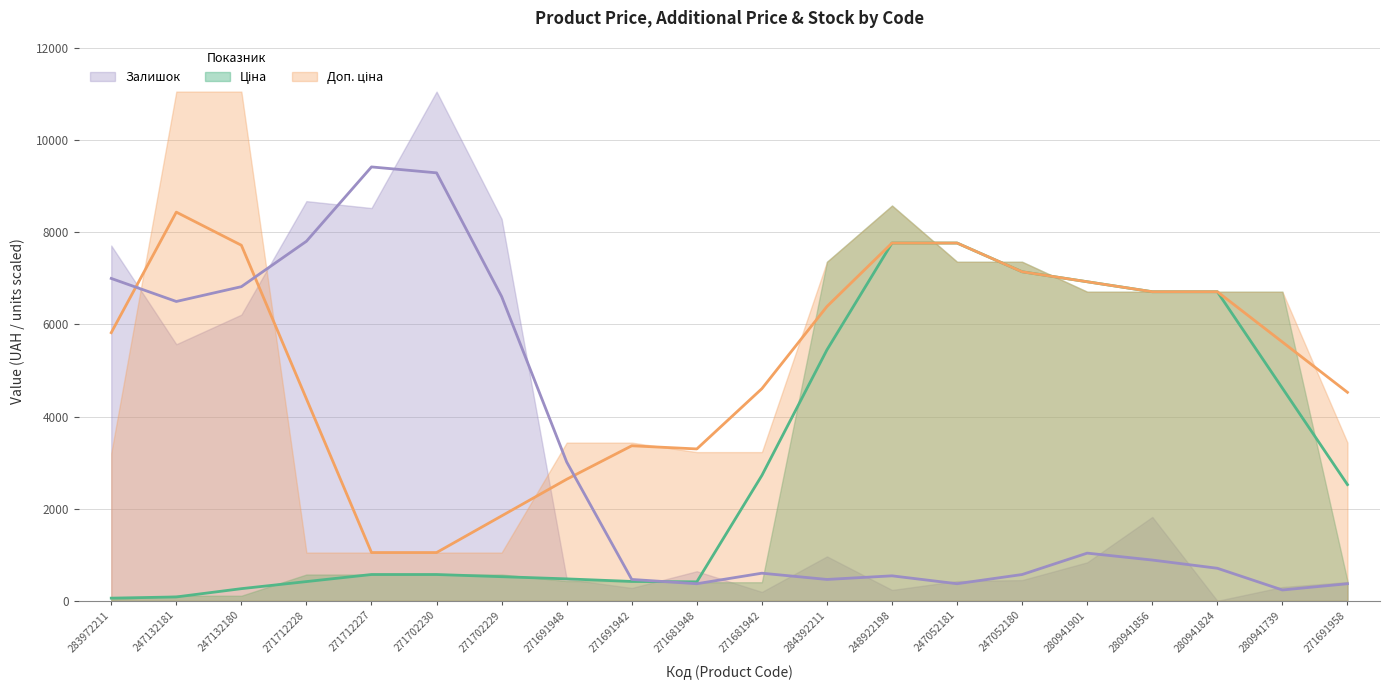

Which label corresponds to the largest value in the chart?

247132181